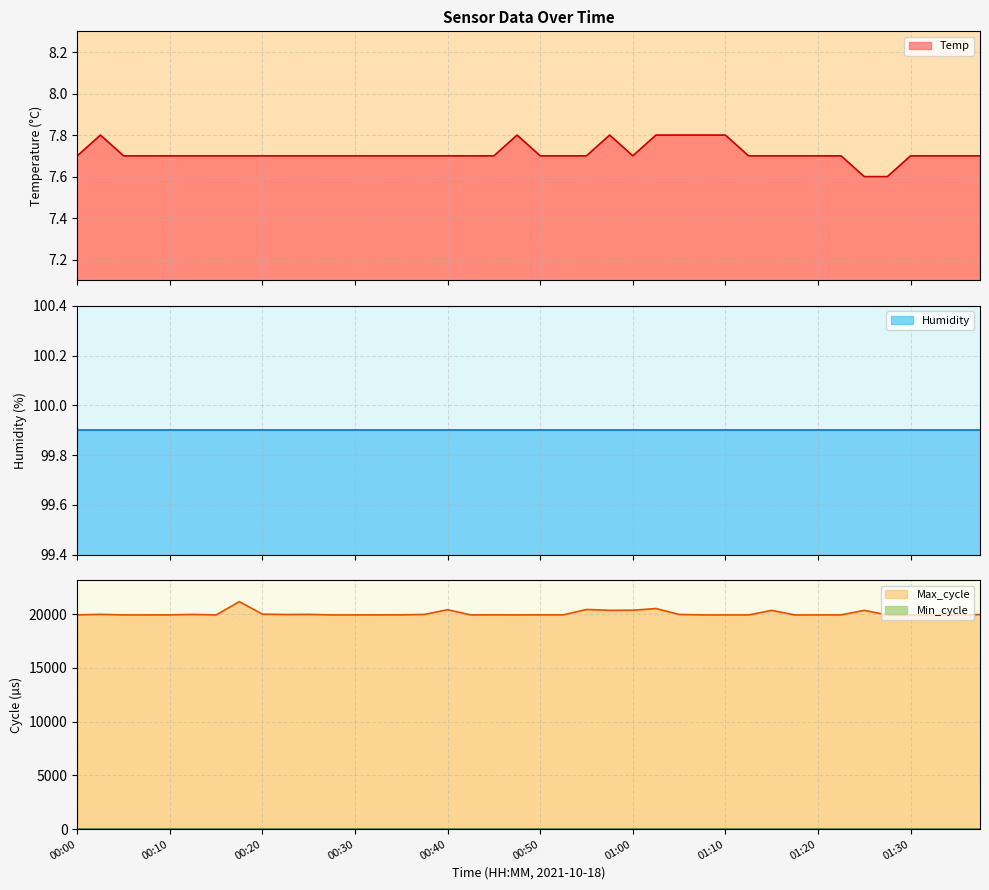

At which category does Max_cycle reach its first local peak?

00:02